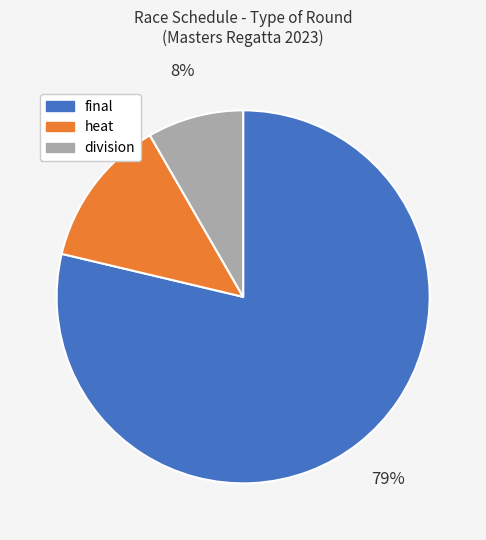

Count the number of slices in the pie.

3